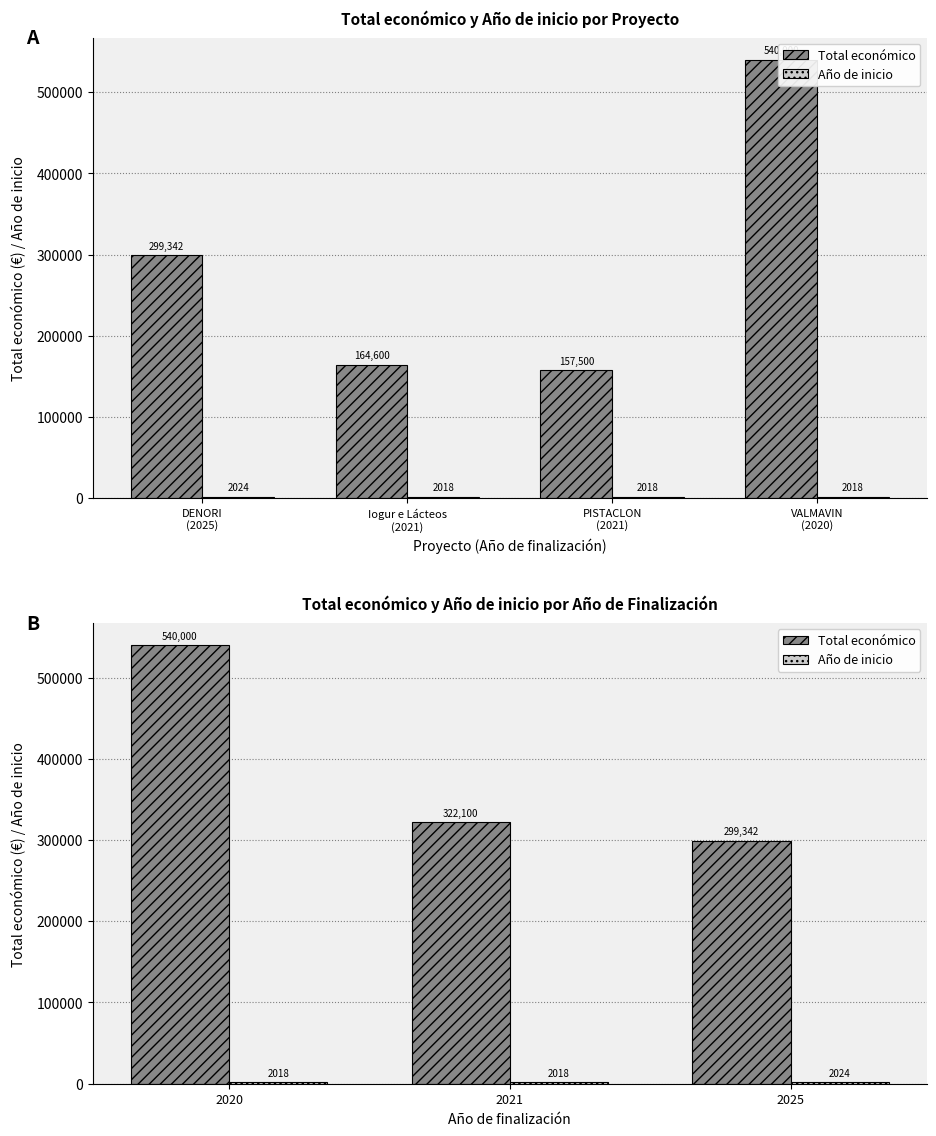

What is the highest value of the Total económico series?

540000